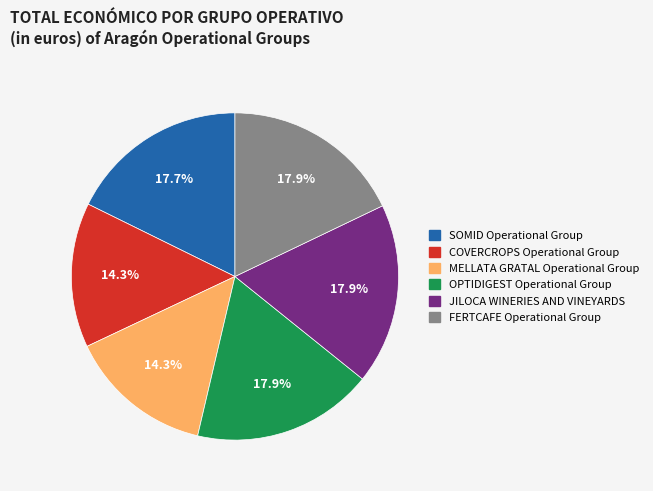

Is it true that JILOCA WINERIES is 18% of the pie?

True